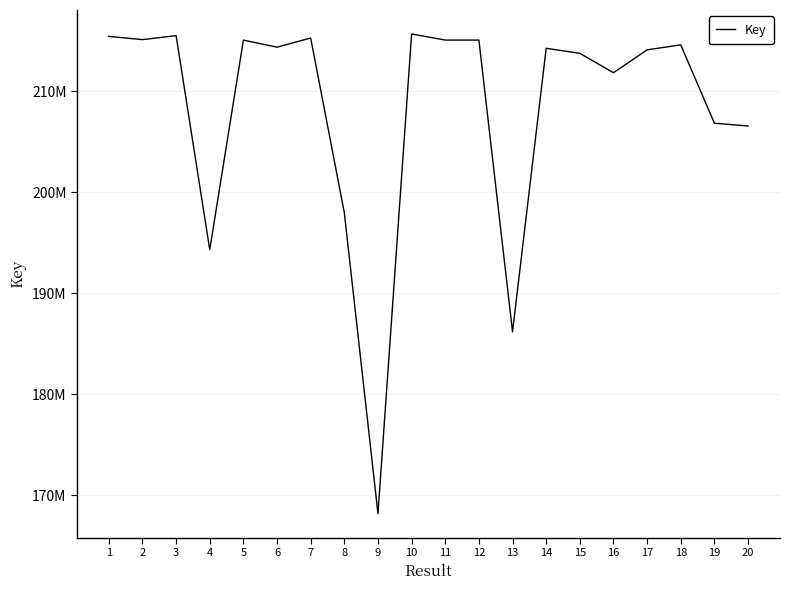

What is the average value?

208257734.9